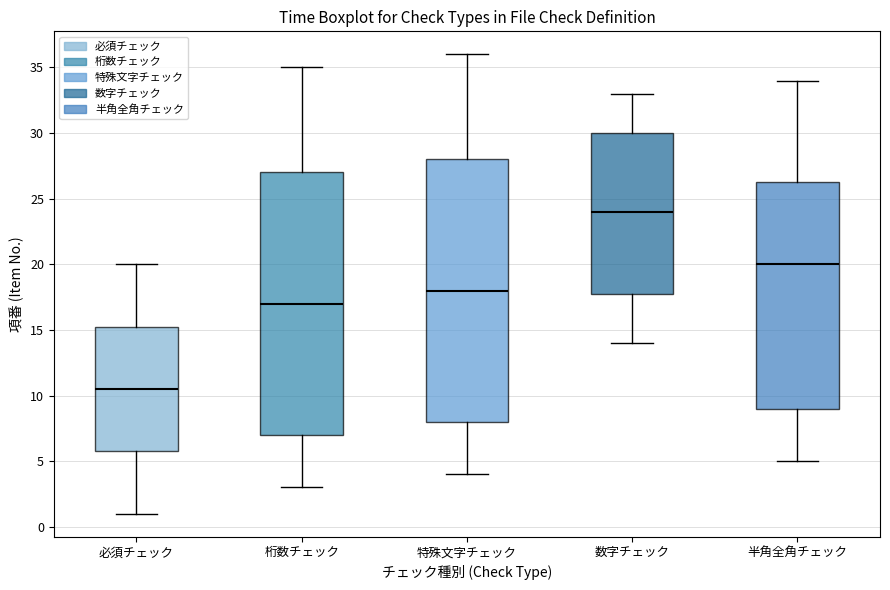

Where does the lower whisker of the box for 数字チェック end on the y-axis? The values are not printed on the chart, so give them approximately, as read against the axis.

14.0